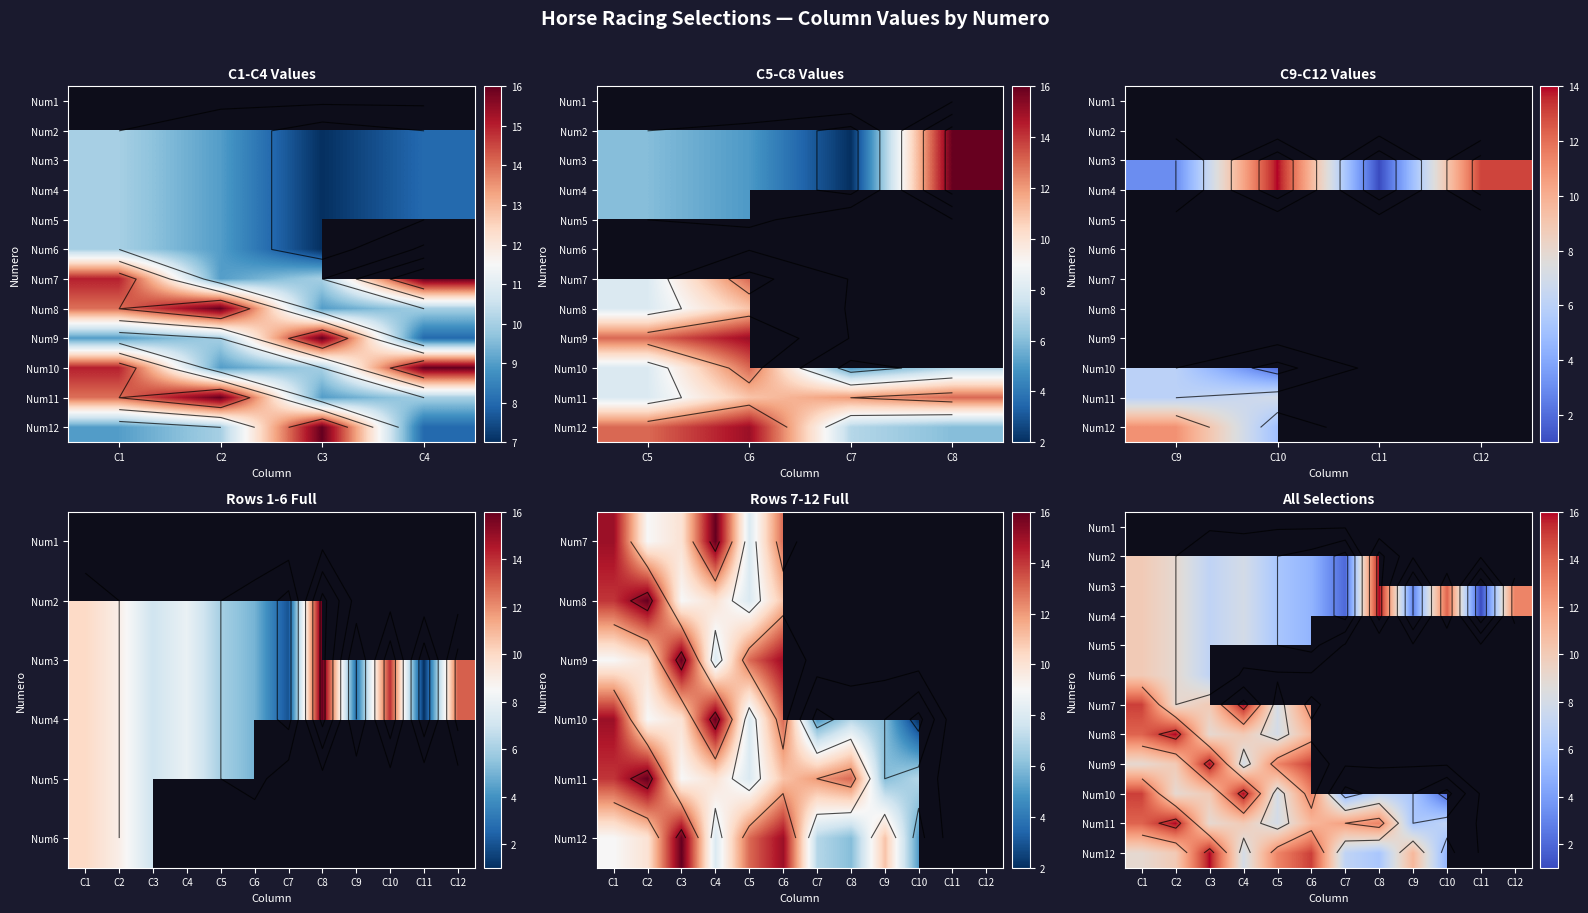

Is the value of Num10 at C2 greater than the value of Num5 at C11?

No